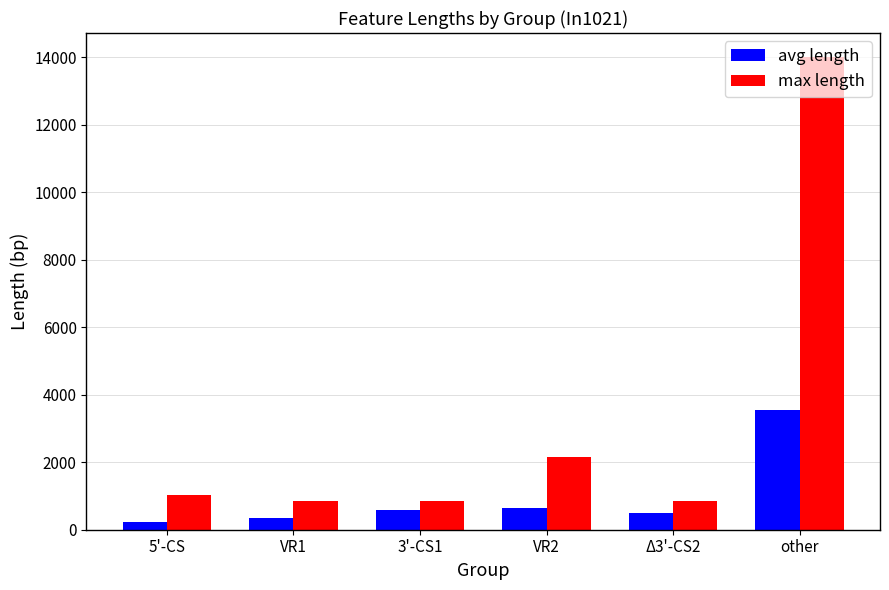

Where is max length nearest to the value 7427?

VR2